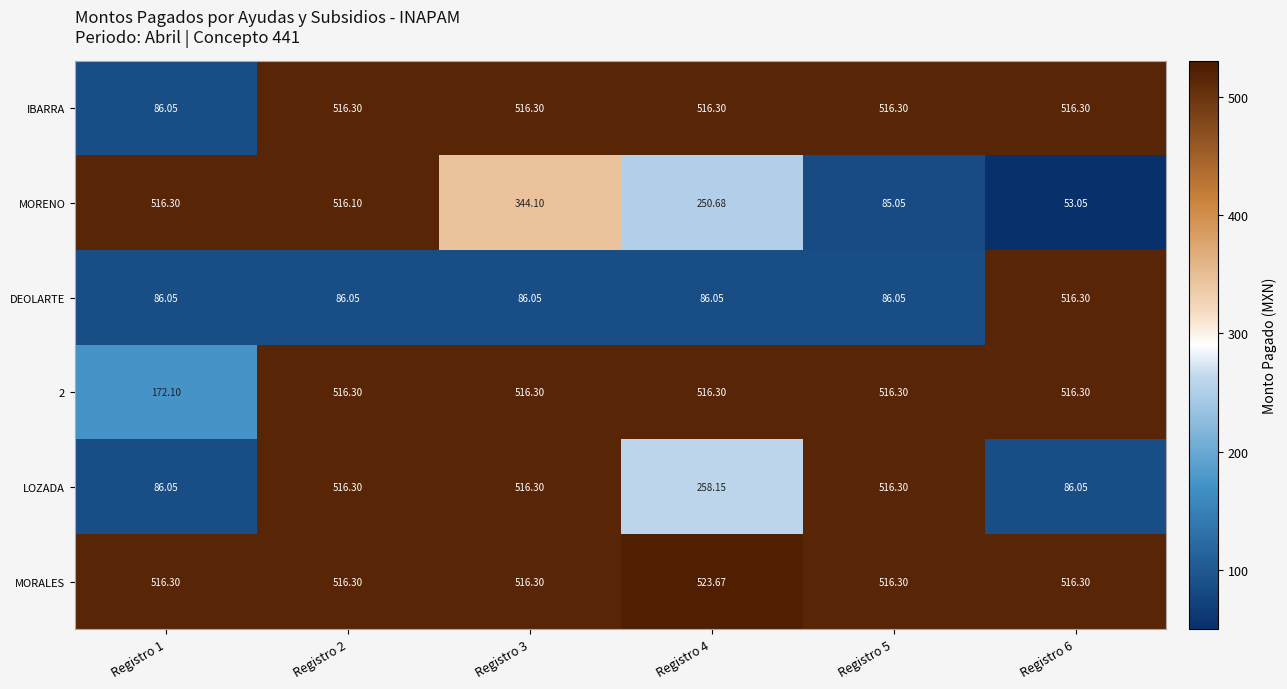

Which series has the largest total across all categories?

MORALES